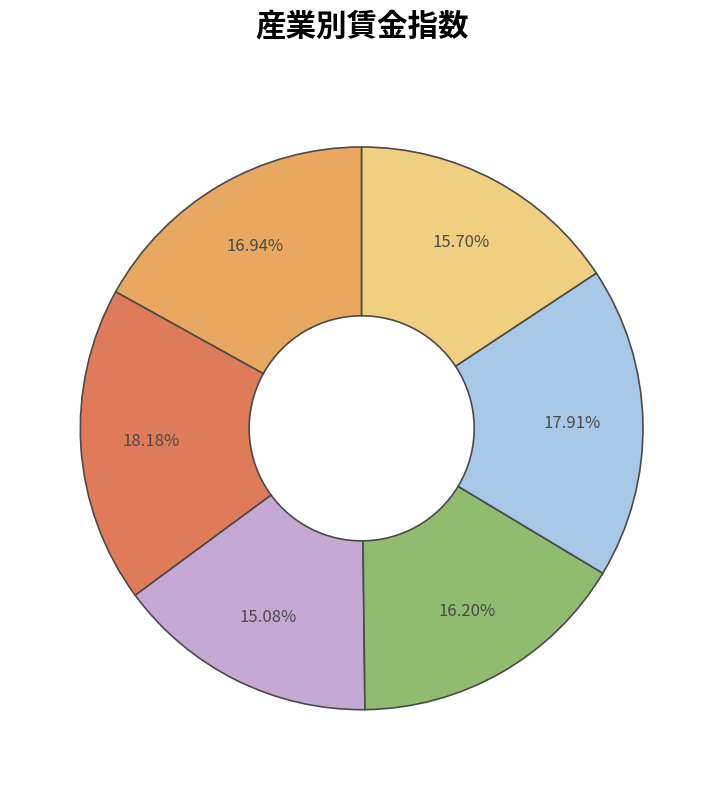

How many segments does this pie chart have?

6